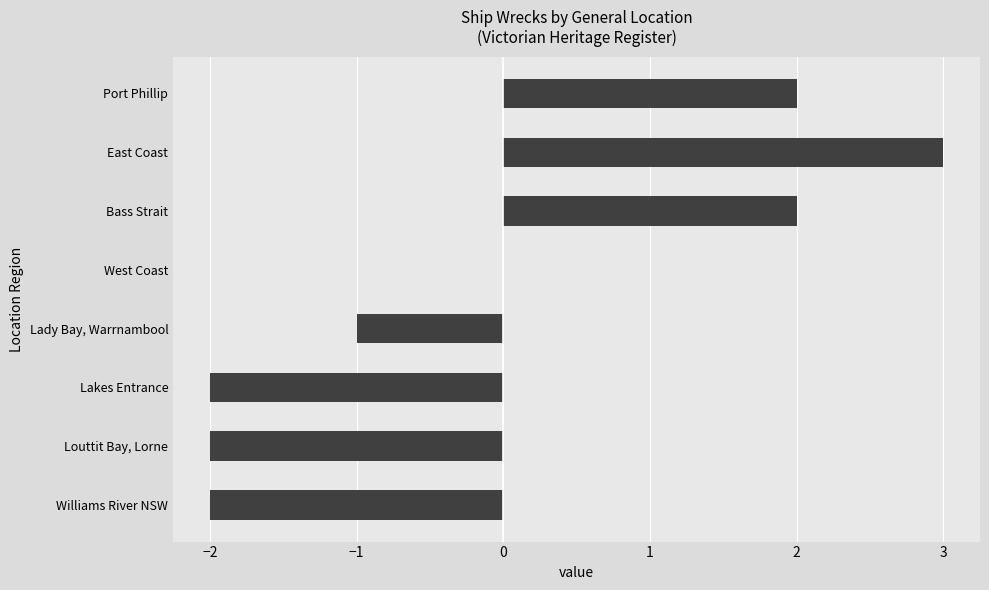

How many categories are shown in the chart?

8